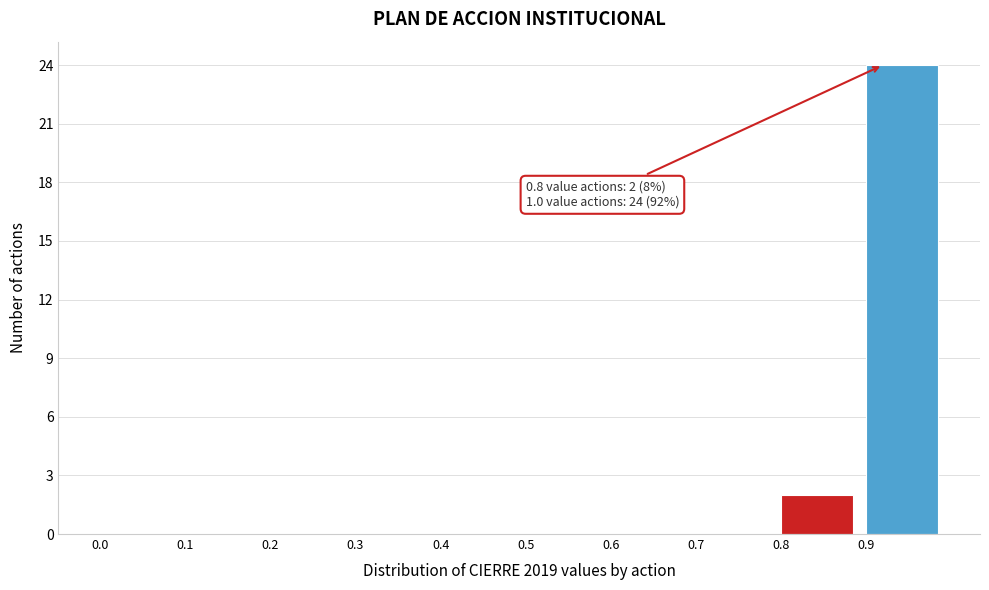

Which range on the x-axis has the tallest bar?

0.9 to 1.0